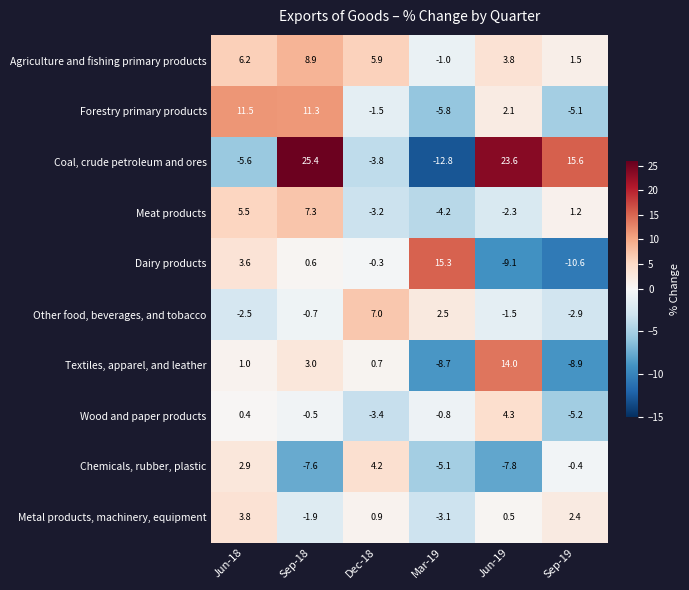

What is the spread (max minus min) of values at Sep-19?

26.2